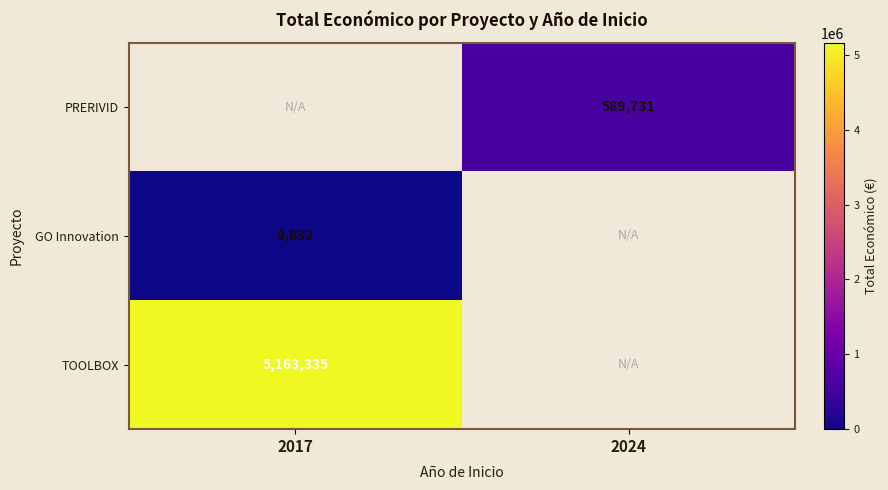

Is it true that PRERIVID equals 589731 at 2024?

True